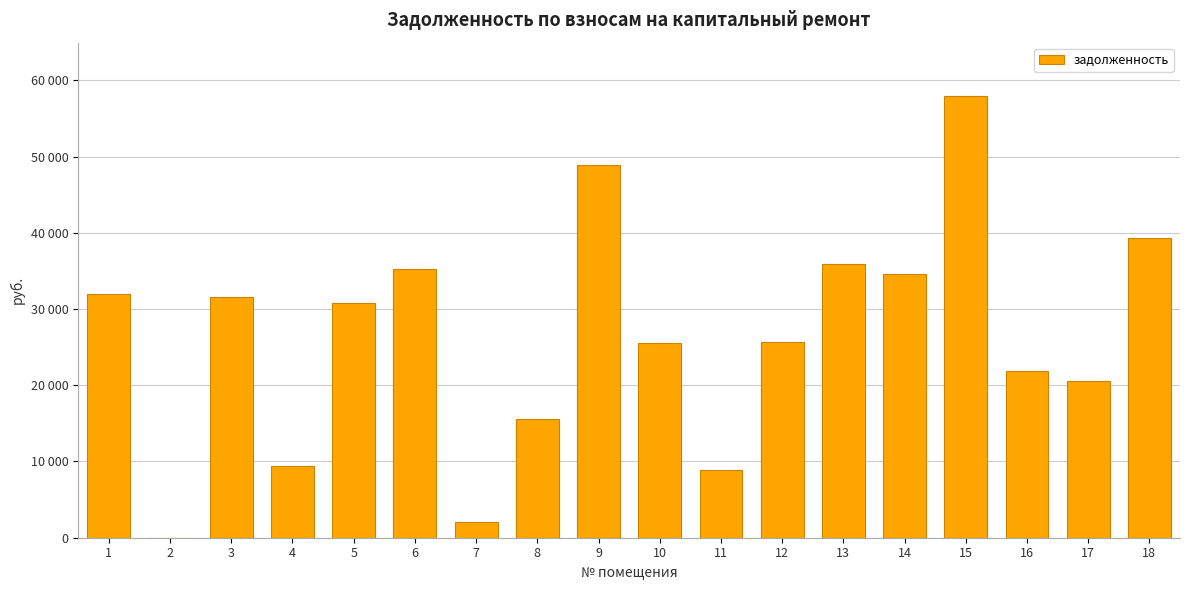

What is the difference between the maximum and minimum values?

57969.1